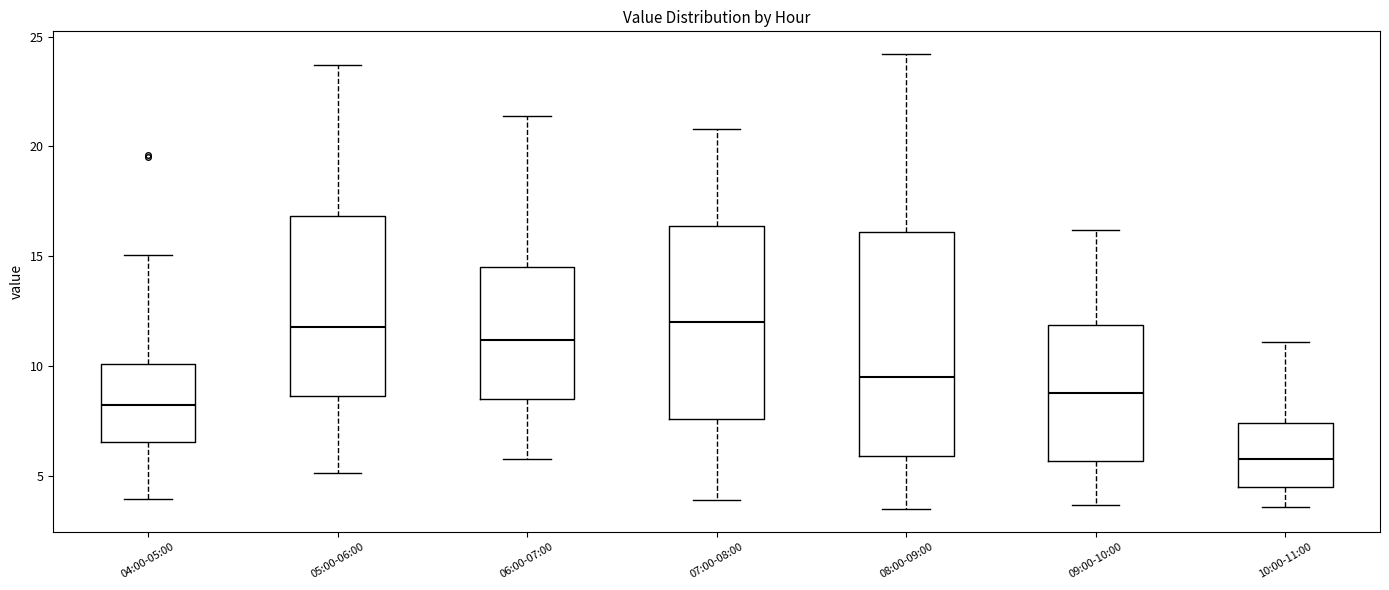

Where does the lower whisker of the box for 09:00-10:00 end on the y-axis? The values are not printed on the chart, so give them approximately, as read against the axis.

3.5